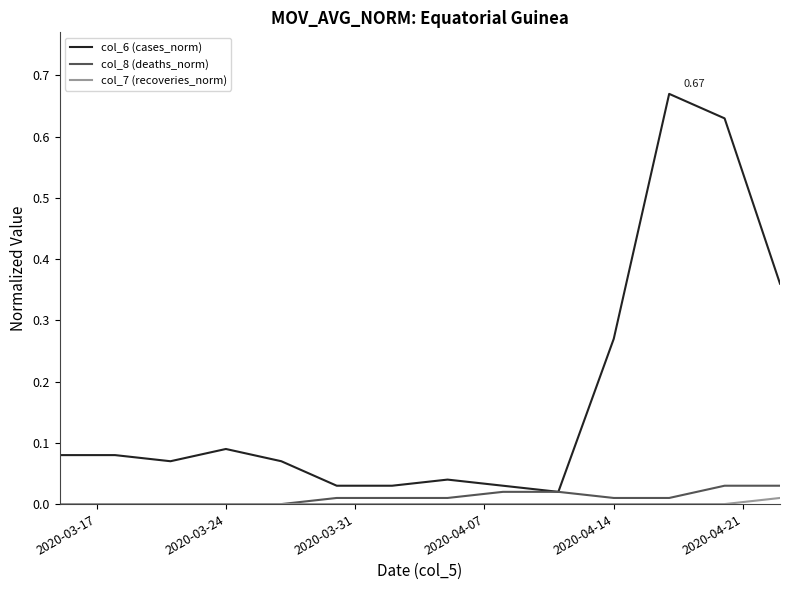

Rank the series by their maximum value, from lowest to highest.

col_7 (recoveries_norm), col_8 (deaths_norm), col_6 (cases_norm)